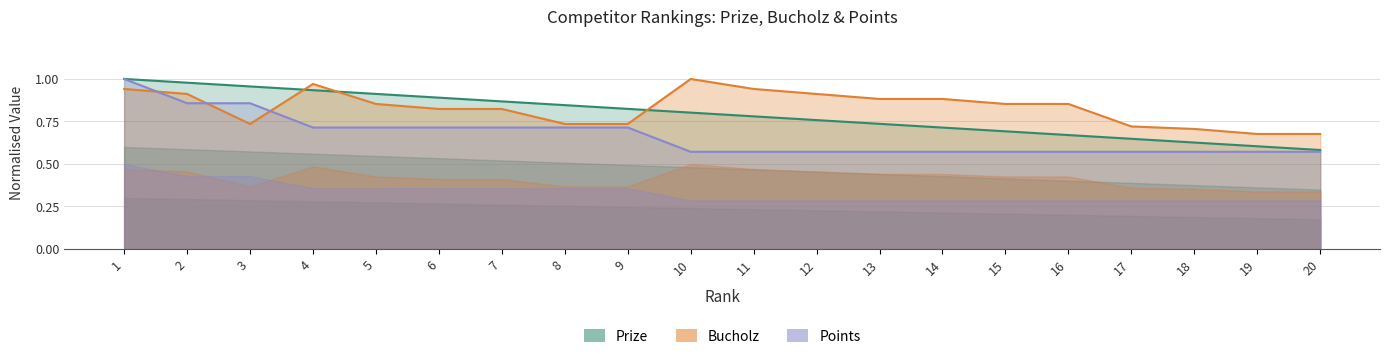

Which label corresponds to the smallest value in the chart?

10